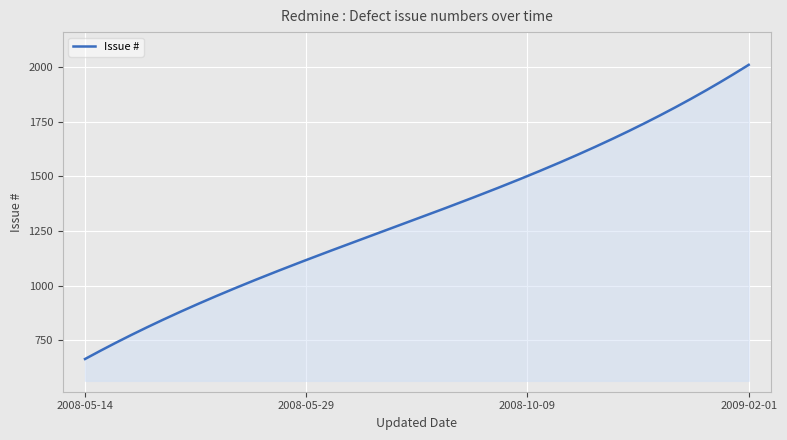

What is the difference between the maximum and minimum values?

1349.0